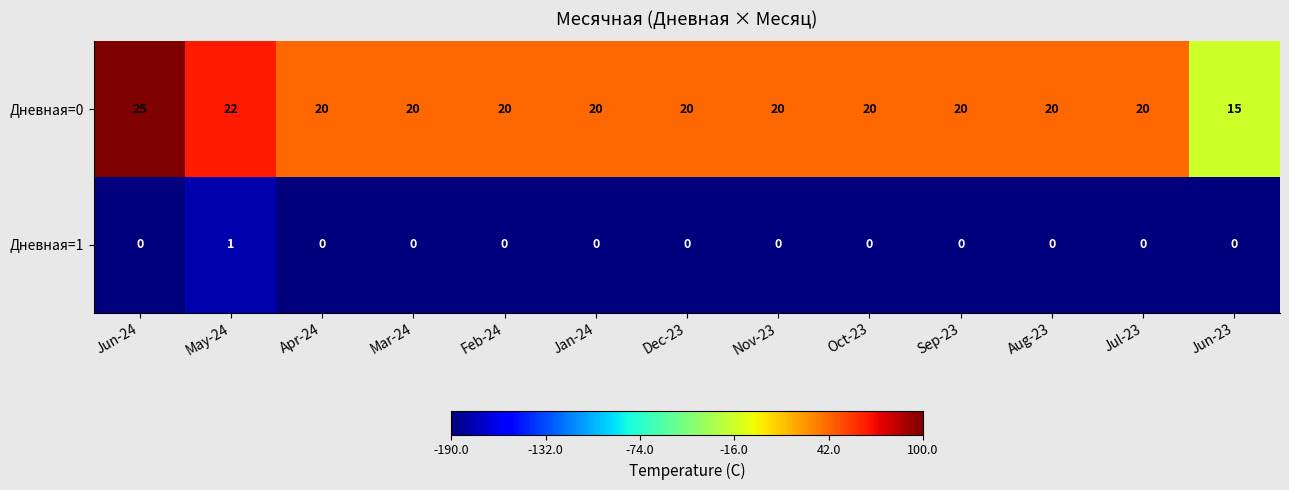

How many categories are shown in the chart?

13